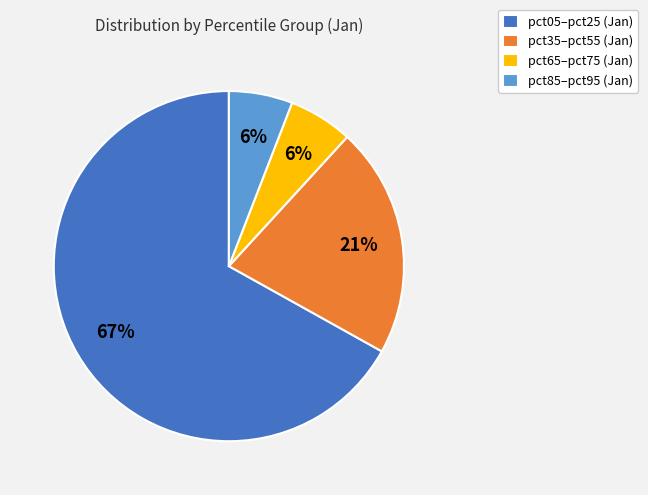

Does any single category account for the majority?

Yes